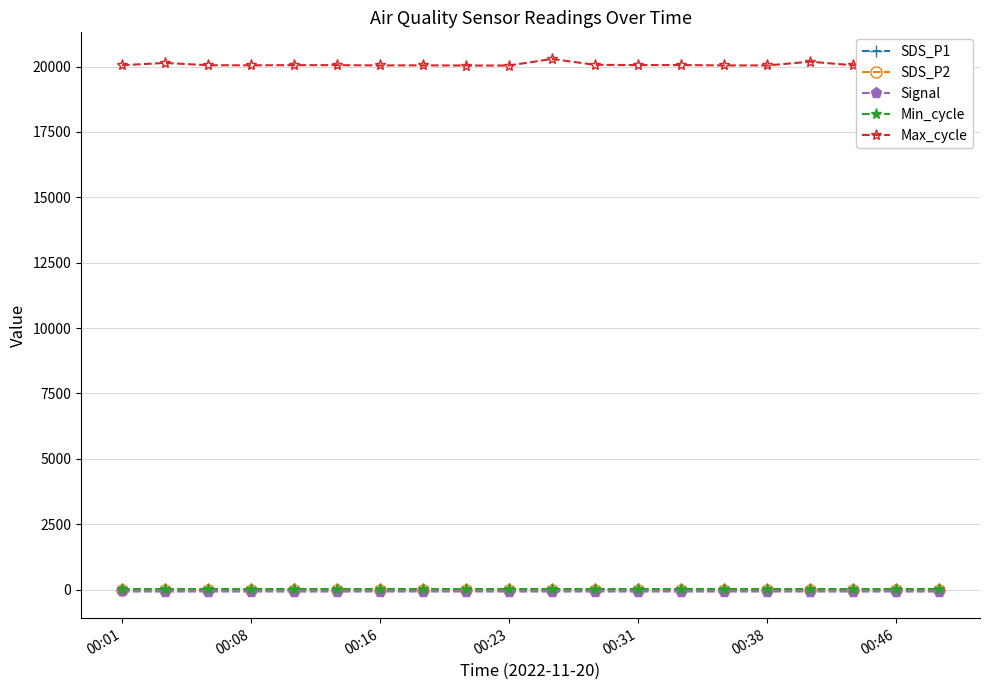

Which series has the largest total across all categories?

Max_cycle